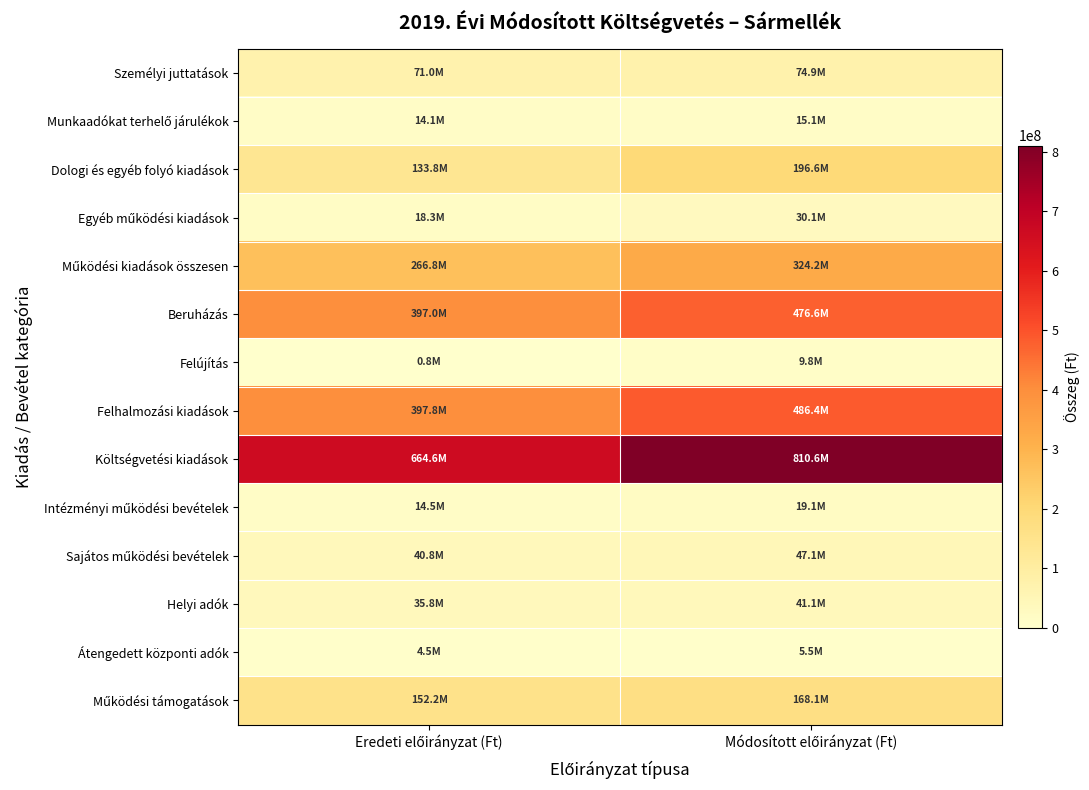

Between Módosított előirányzat (Ft) and Eredeti előirányzat (Ft), which is larger?

Módosított előirányzat (Ft)